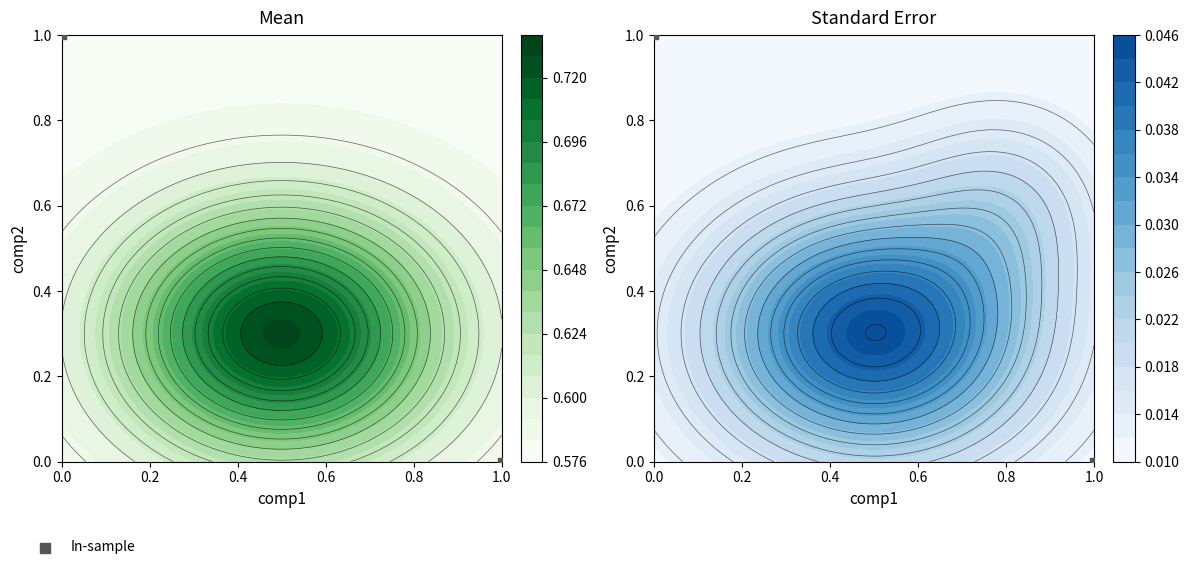

What is the sum of all values?

1